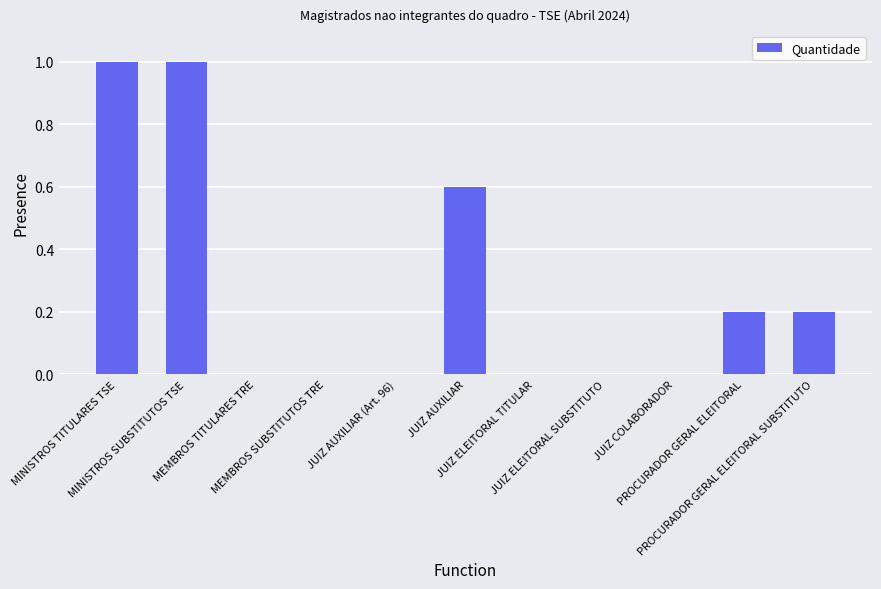

What is the greatest value displayed?

1.0